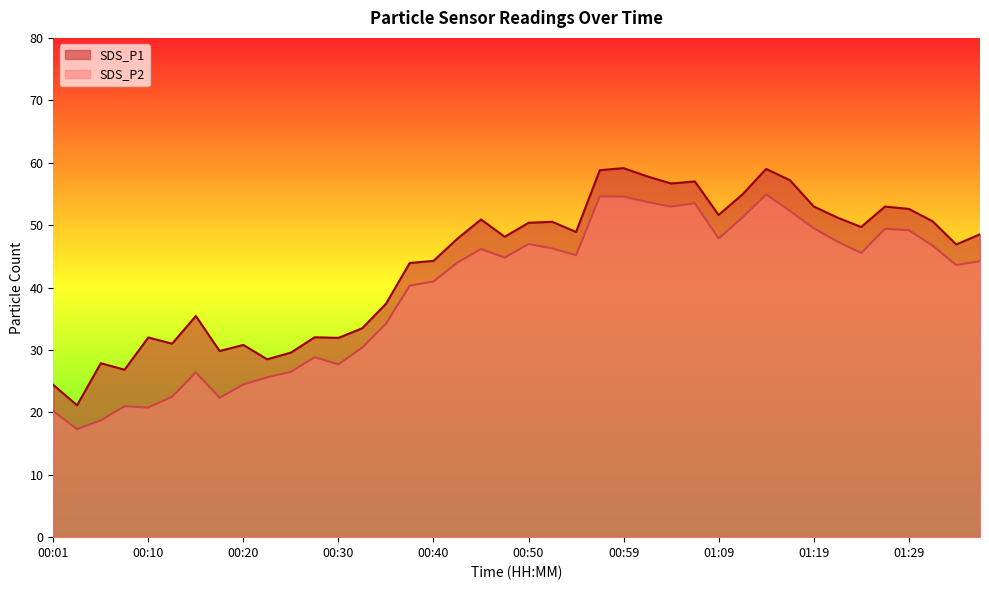

Reading left to right, extract all data points from this chart.

SDS_P1: 24.4	21.1	27.9	26.8	32.0	31.0	35.4	29.8	30.8	28.5	29.6	32.0	31.9	33.5	37.4	43.9	44.3	47.8	50.9	48.1	50.4	50.5	48.9	58.8	59.1	57.8	56.7	57.0	51.6	54.9	59.0	57.2	53.0	51.2	49.7	53.0	52.6	50.6	46.9	48.5
SDS_P2: 20.2	17.3	18.7	21.0	20.8	22.5	26.4	22.3	24.5	25.6	26.5	28.8	27.7	30.4	34.2	40.3	41.0	44.0	46.2	44.8	47.0	46.3	45.2	54.6	54.6	53.7	53.0	53.5	47.9	51.2	54.9	52.3	49.5	47.4	45.5	49.4	49.2	46.7	43.6	44.2